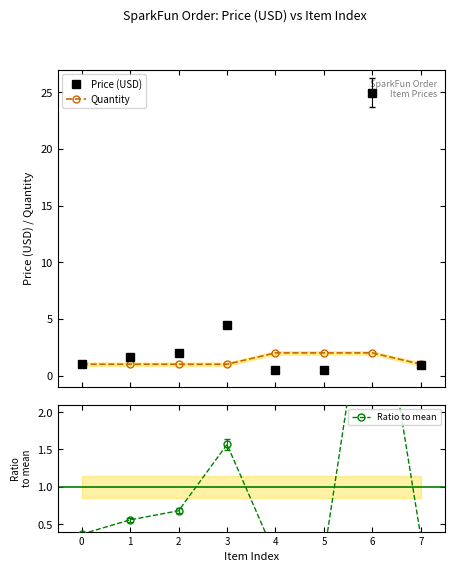

Which series has the largest total across all categories?

Price (USD)